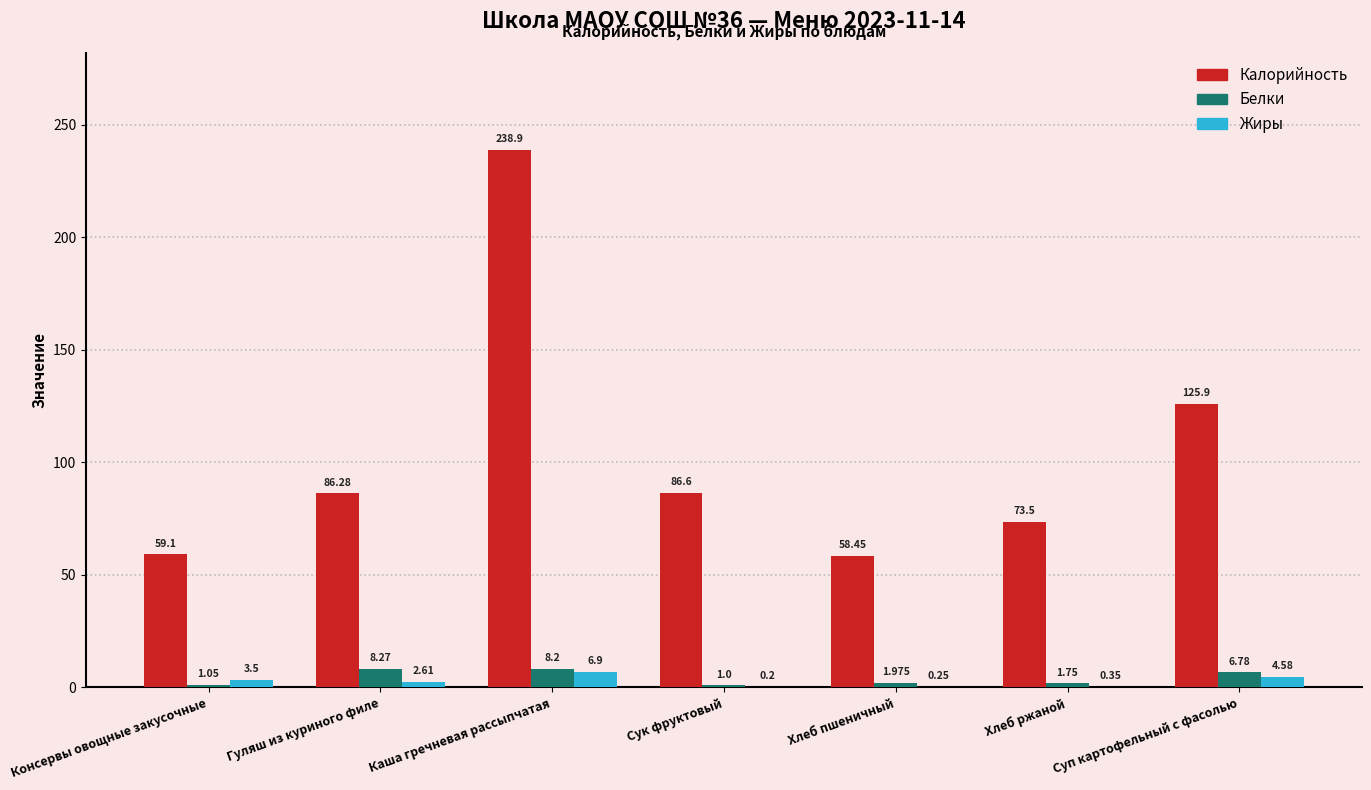

Is the value of Жиры at Гуляш из куриного филе greater than the value of Белки at Суп картофельный с фасолью?

No